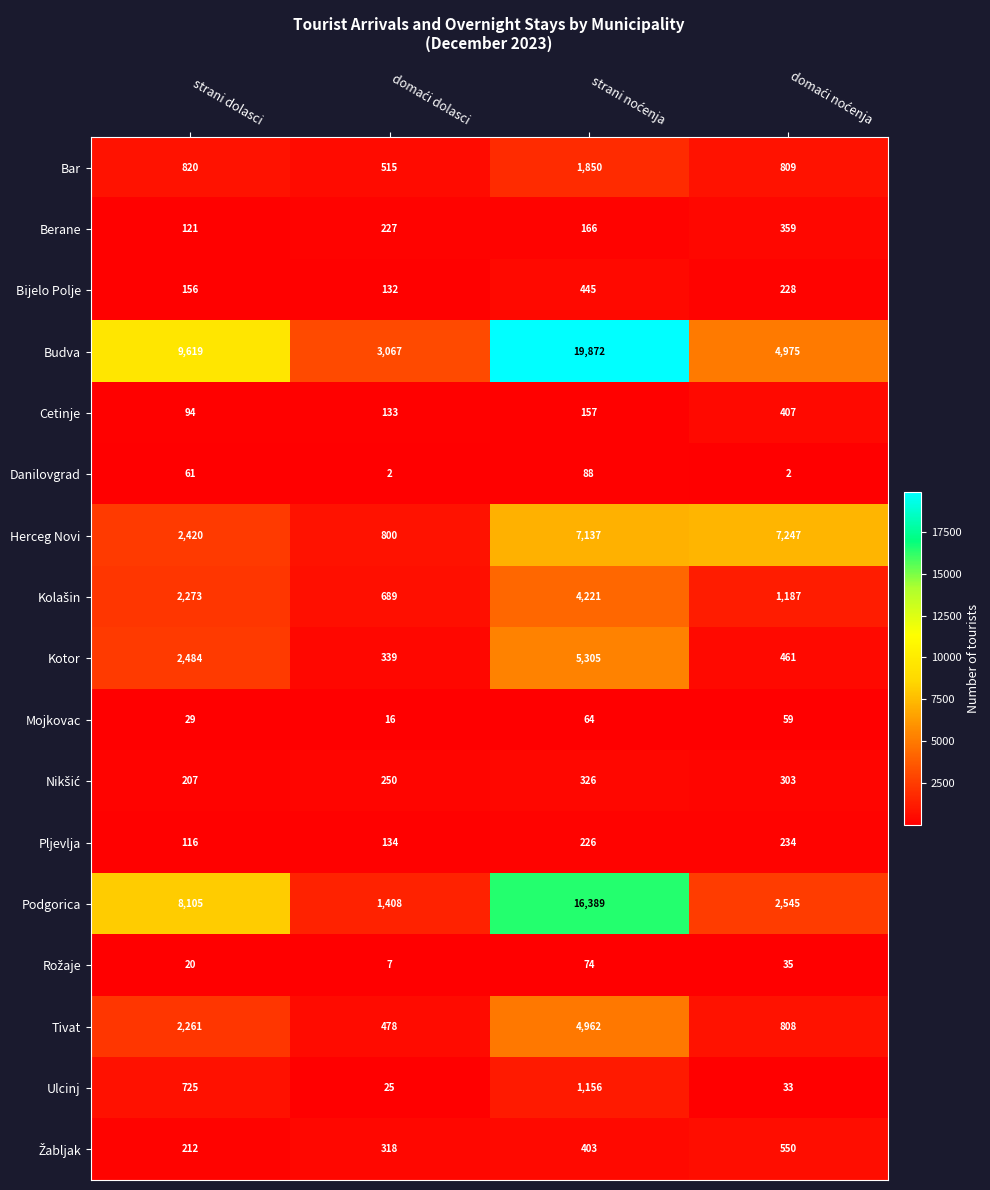

What is the difference between the maximum and minimum values in the Pljevlja series?

118